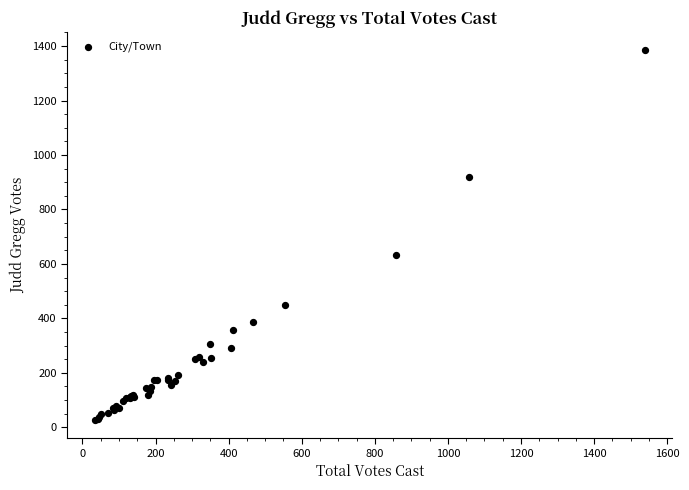

What Y value in the scatter plot is closest to 706?

632